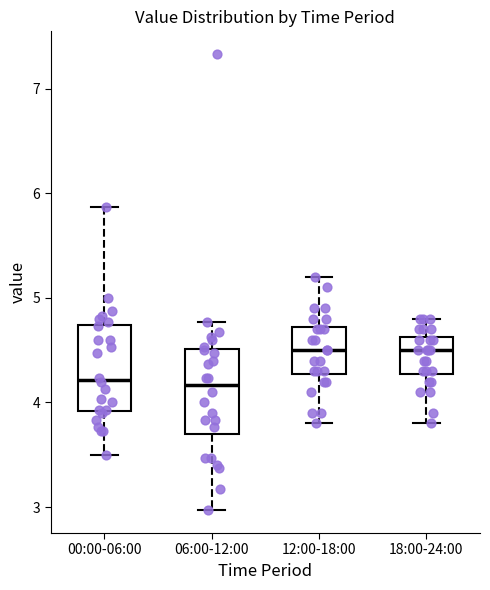

Reading left to right, read every box against the y-axis: the position of its median line, the range the box covers, and the ends of its whiskers. The values are not printed on the chart, so give them approximately, as read against the axis.

00:00-06:00: median 4.2, box 3.9 to 4.7, whiskers 3.5 to 5.9
06:00-12:00: median 4.2, box 3.7 to 4.5, whiskers 3.0 to 4.8
12:00-18:00: median 4.5, box 4.3 to 4.7, whiskers 3.8 to 5.2
18:00-24:00: median 4.5, box 4.3 to 4.6, whiskers 3.8 to 4.8